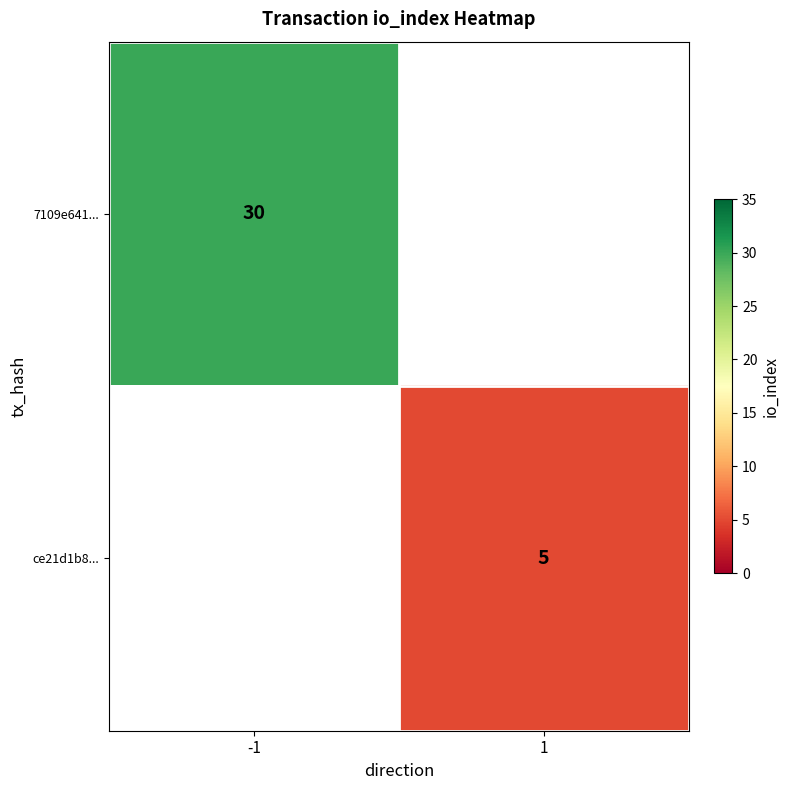

Which category has the lowest value in the ce21d1b8... series?

-1